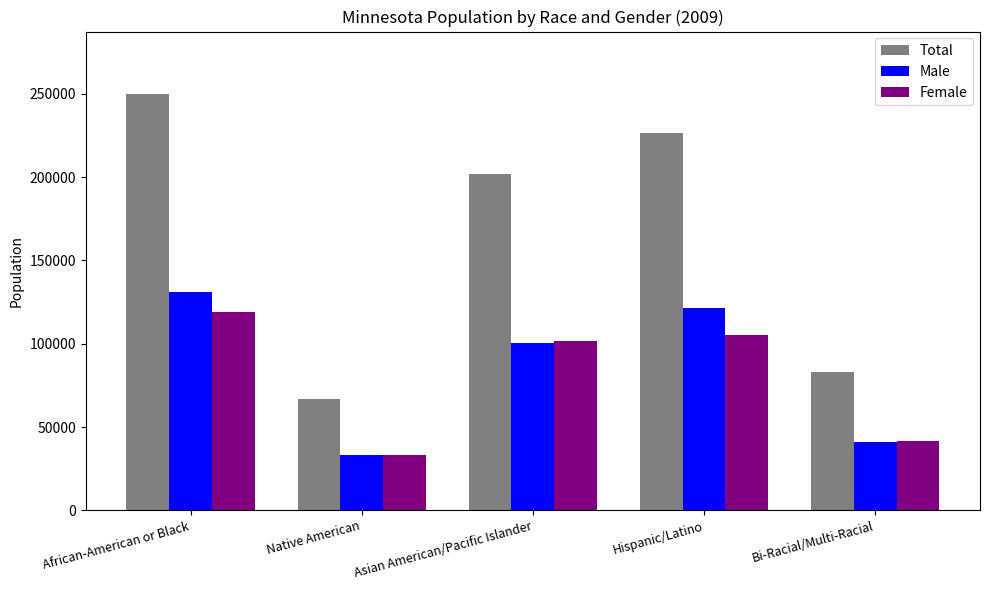

What position from the left is Native American?

2